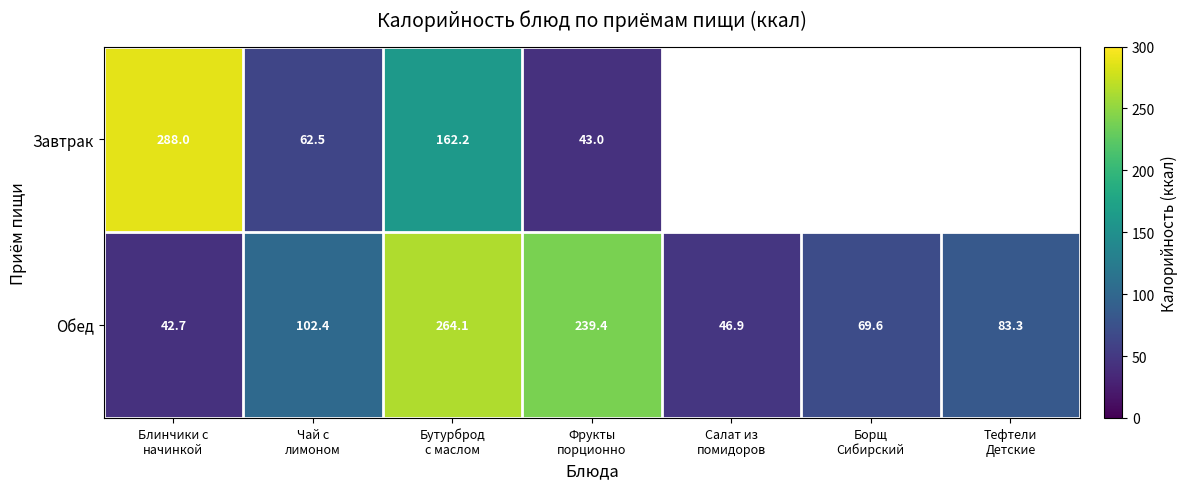

Which label corresponds to the largest value in the chart?

Блинчики с
начинкой